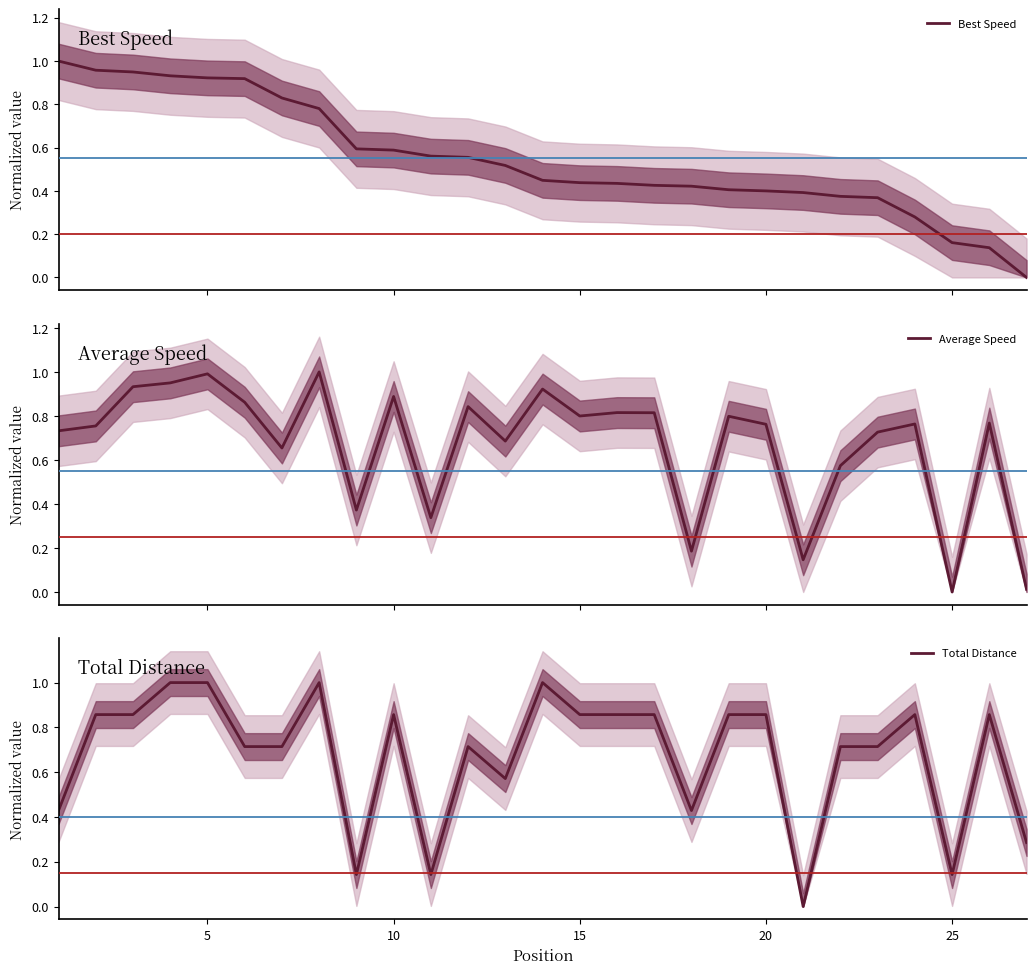

What is the maximum value for Average Speed?

1.0